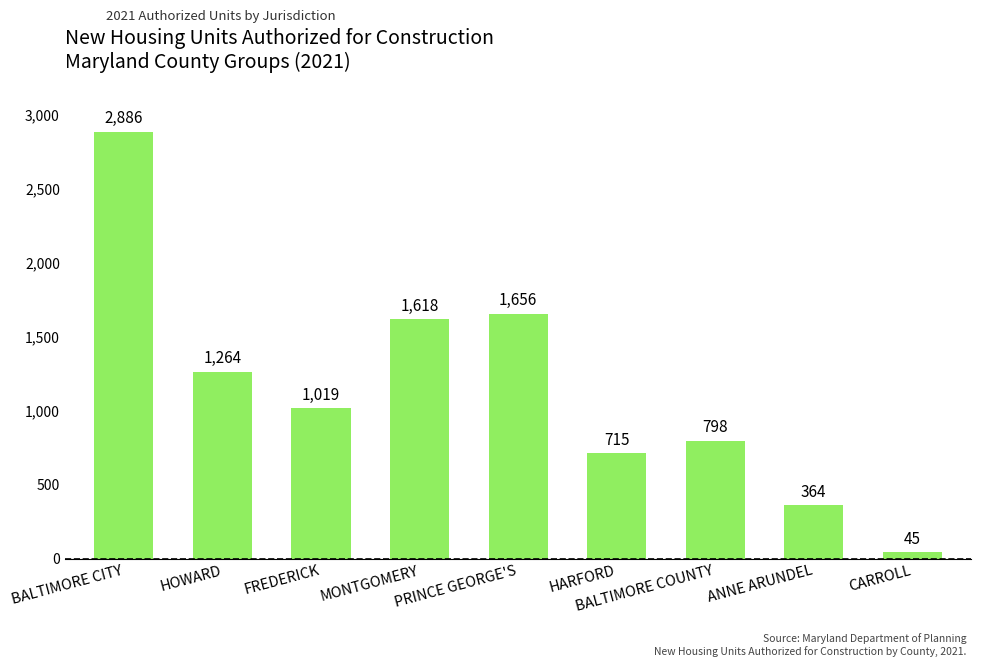

The value at ANNE ARUNDEL is 177. True or false?

False